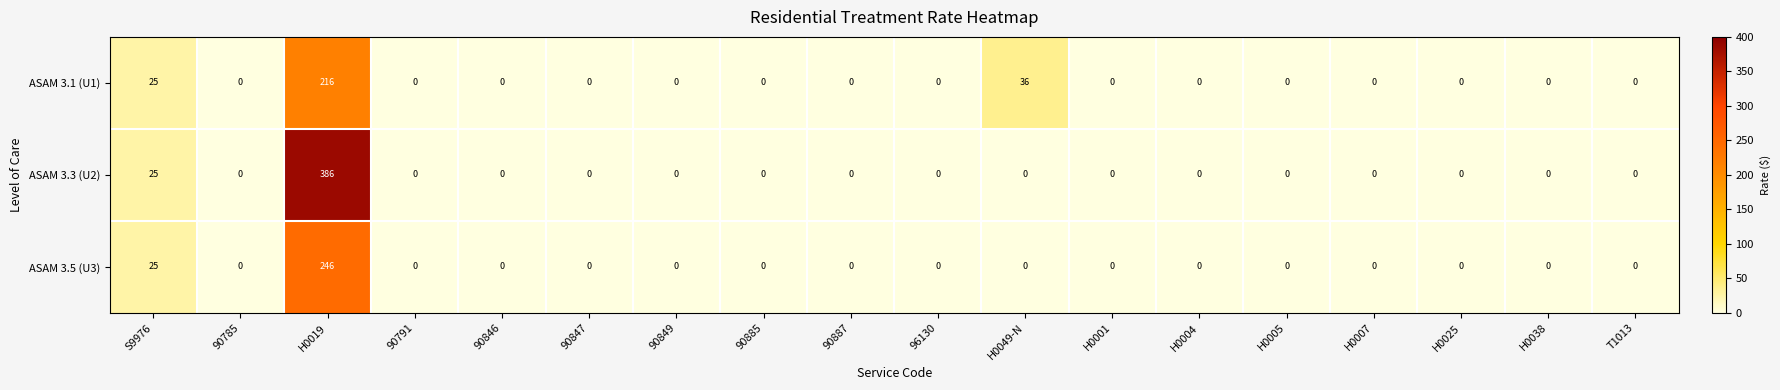

Rank the series by their maximum value, from lowest to highest.

ASAM 3.1 (U1), ASAM 3.5 (U3), ASAM 3.3 (U2)